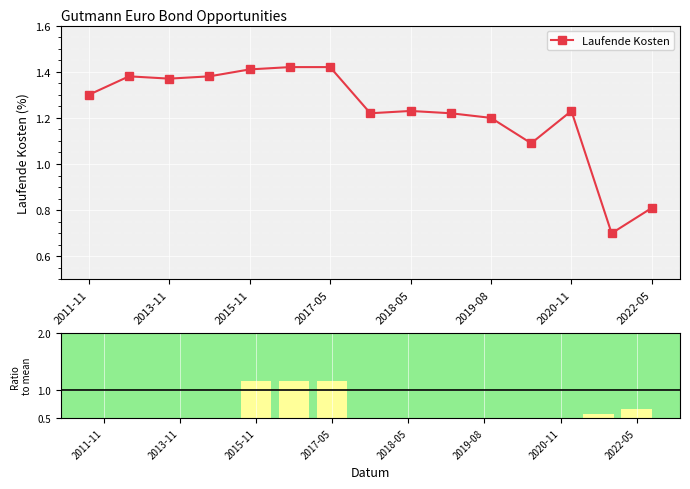

What is the minimum value for Laufende Kosten?

0.7